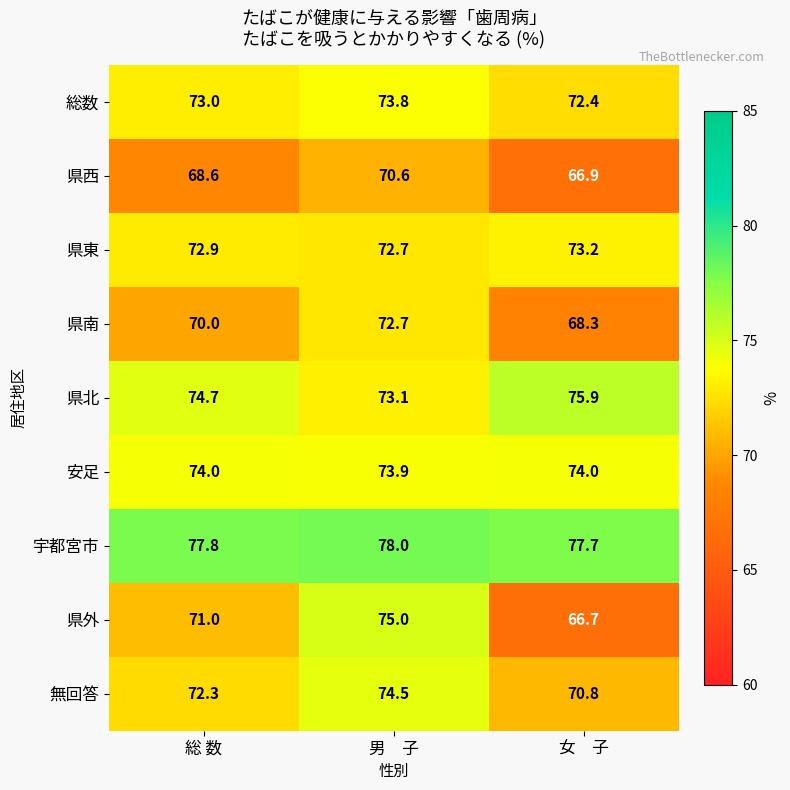

What is the maximum value shown in the chart?

78.0